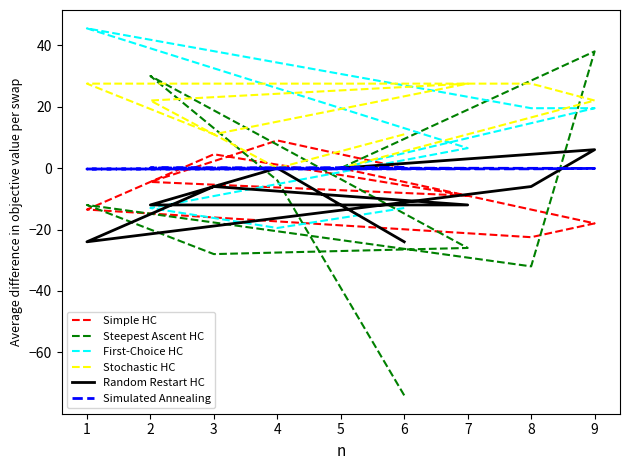

What is the highest value of the Stochastic HC series?

27.5